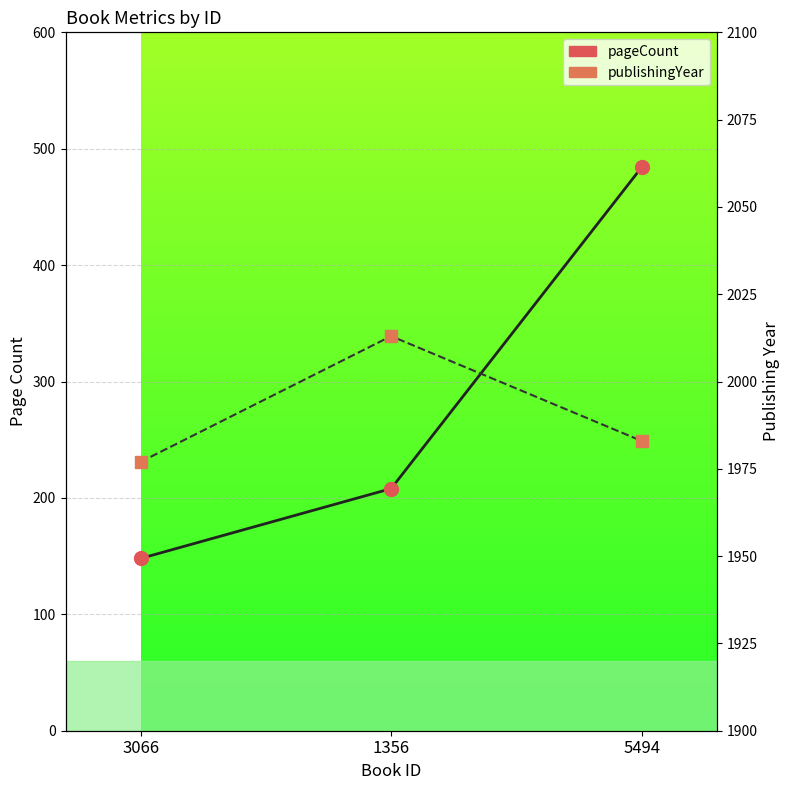

What is the minimum value shown in the chart?

148